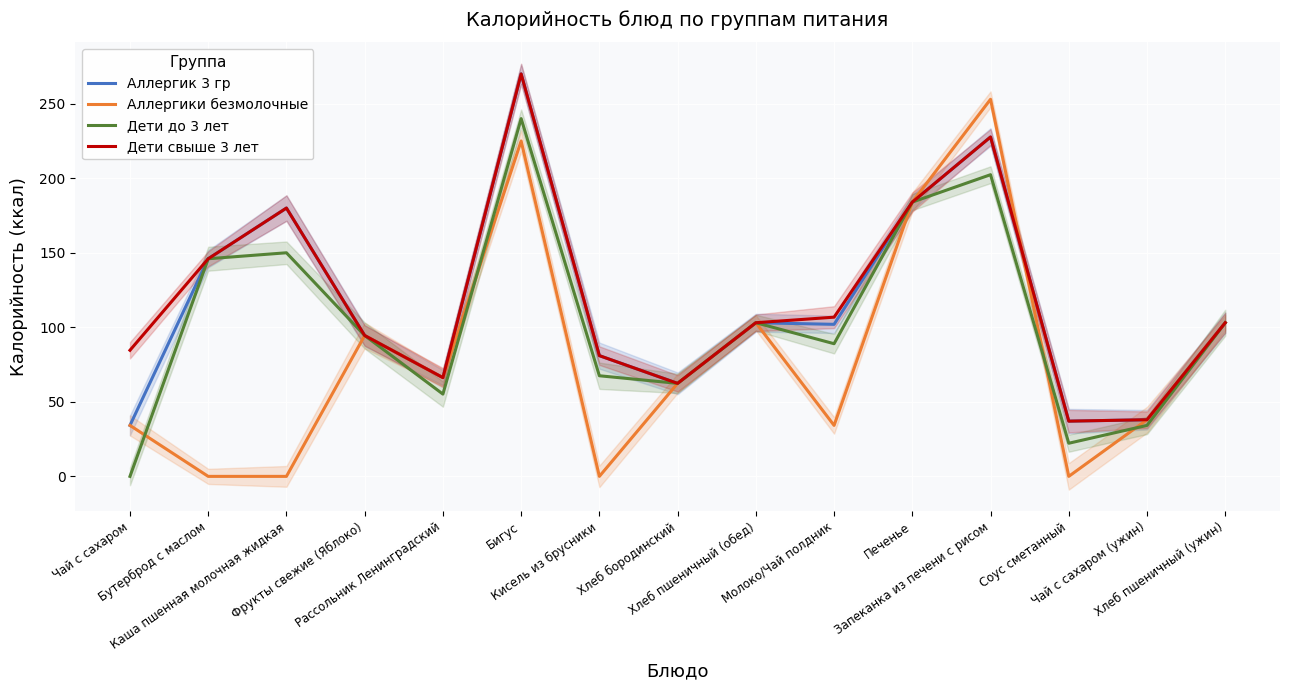

Is this an area chart (filled region under the line)?

No